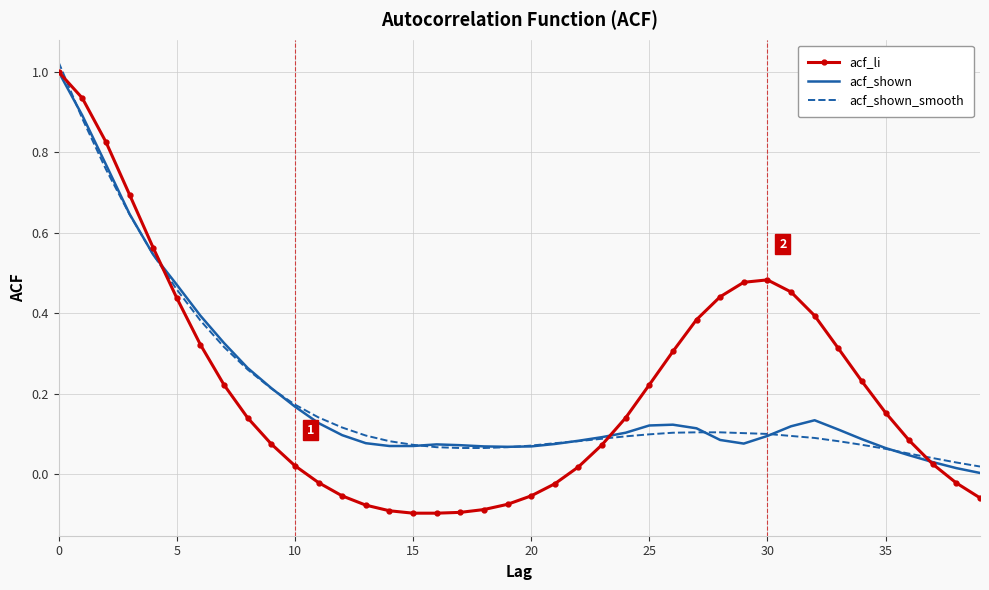

Which series has the largest range (max minus min)?

acf_li